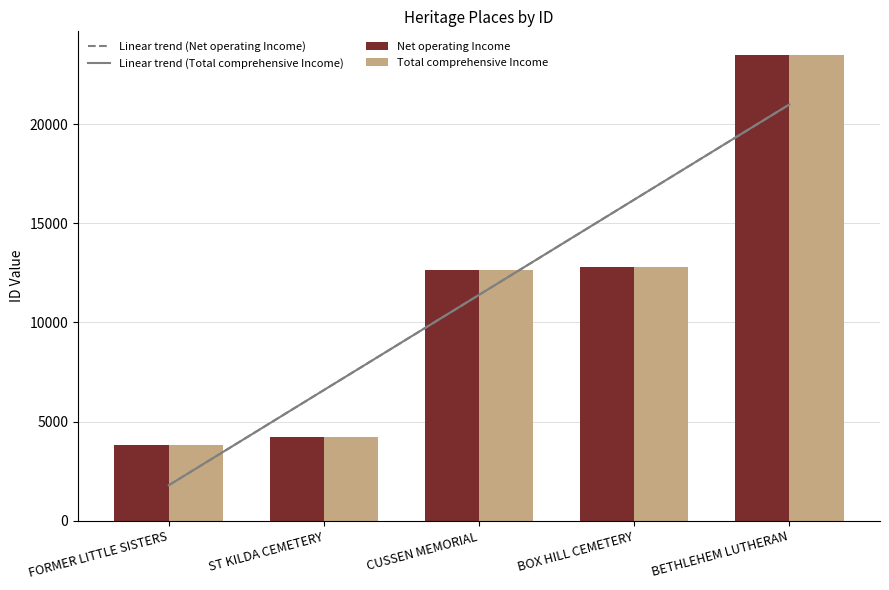

What is the sum of the Total comprehensive Income values at BOX HILL CEMETERY and BETHLEHEM LUTHERAN?

36307